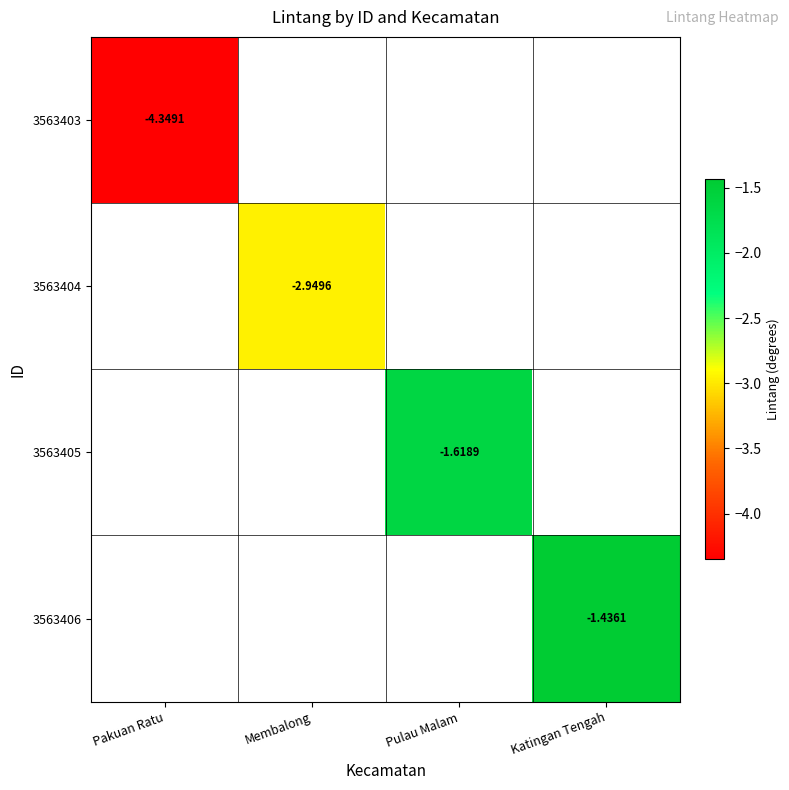

Which label corresponds to the largest value in the chart?

Katingan Tengah